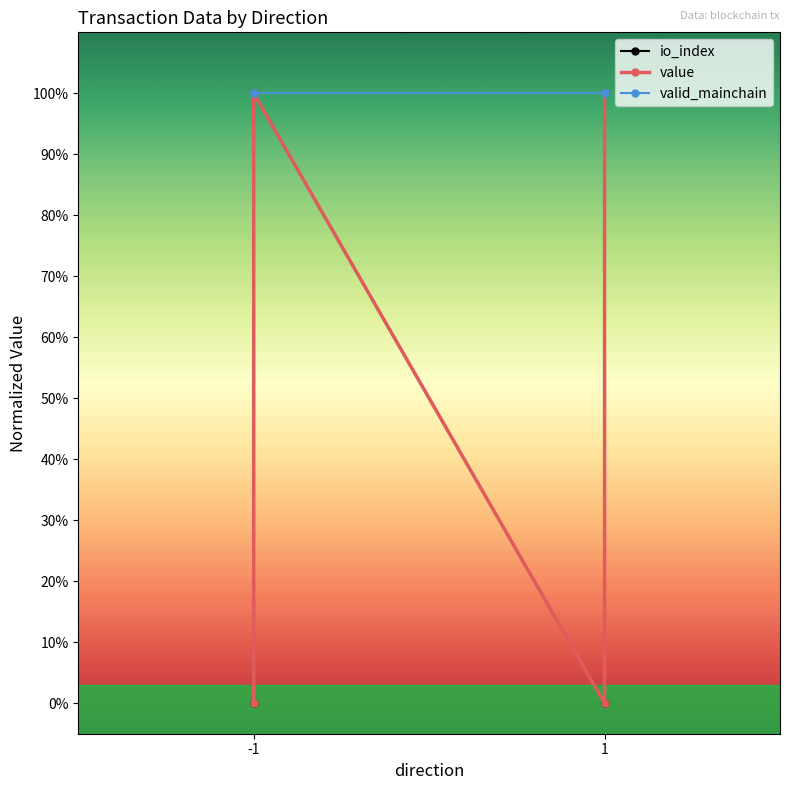

True or false: io_index and valid_mainchain intersect in this chart.

False